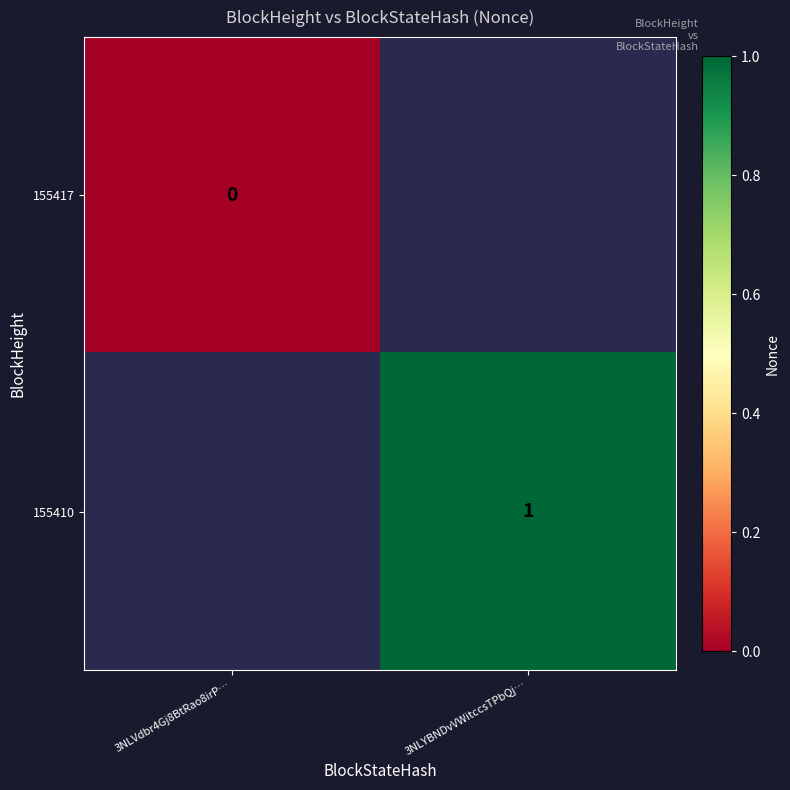

True or false: 155410 has a value of 1 at 3NLYBNDvVWitccsTPbQj….

True